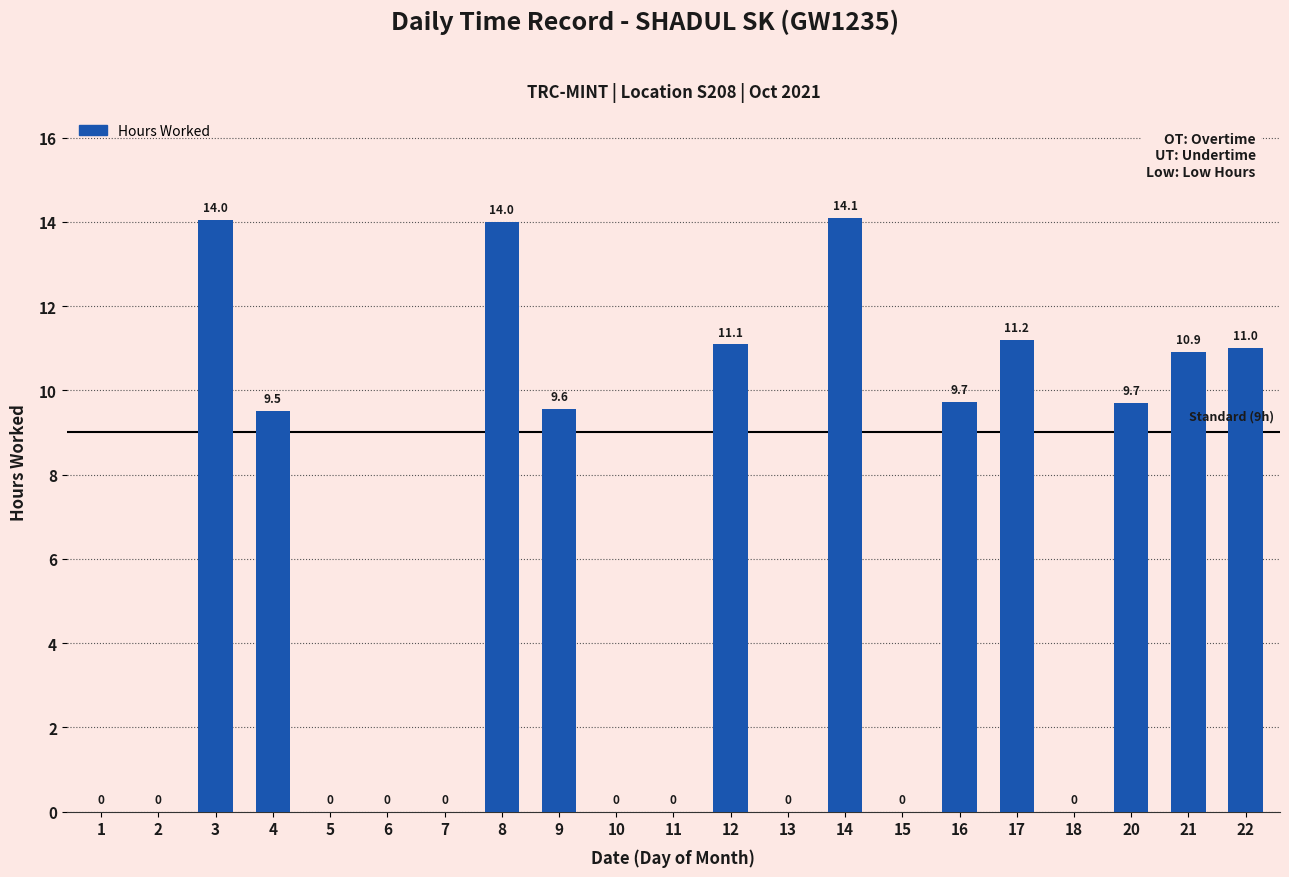

Which label corresponds to the largest value in the chart?

14